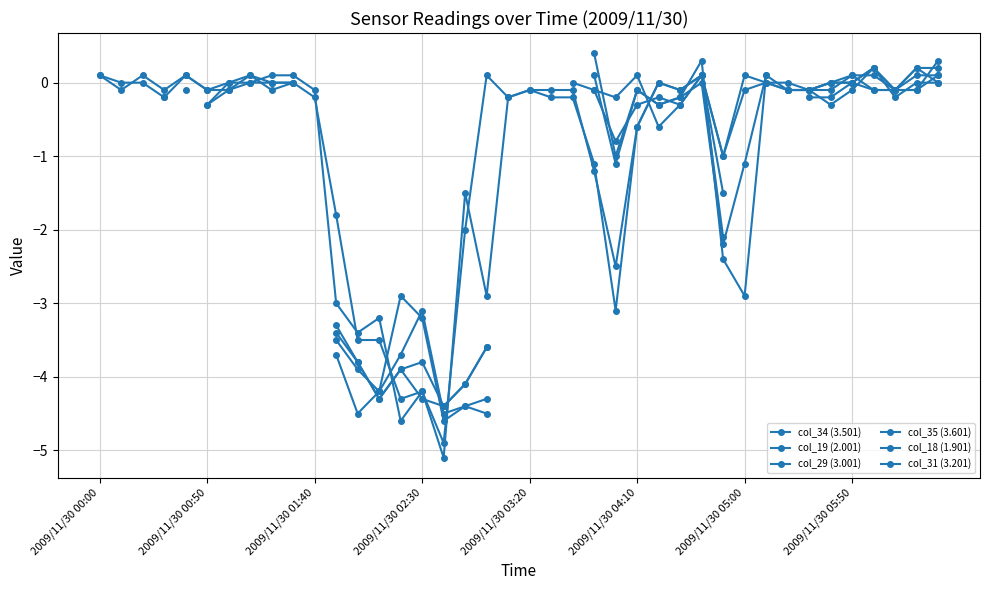

Count the number of data series in this chart.

6